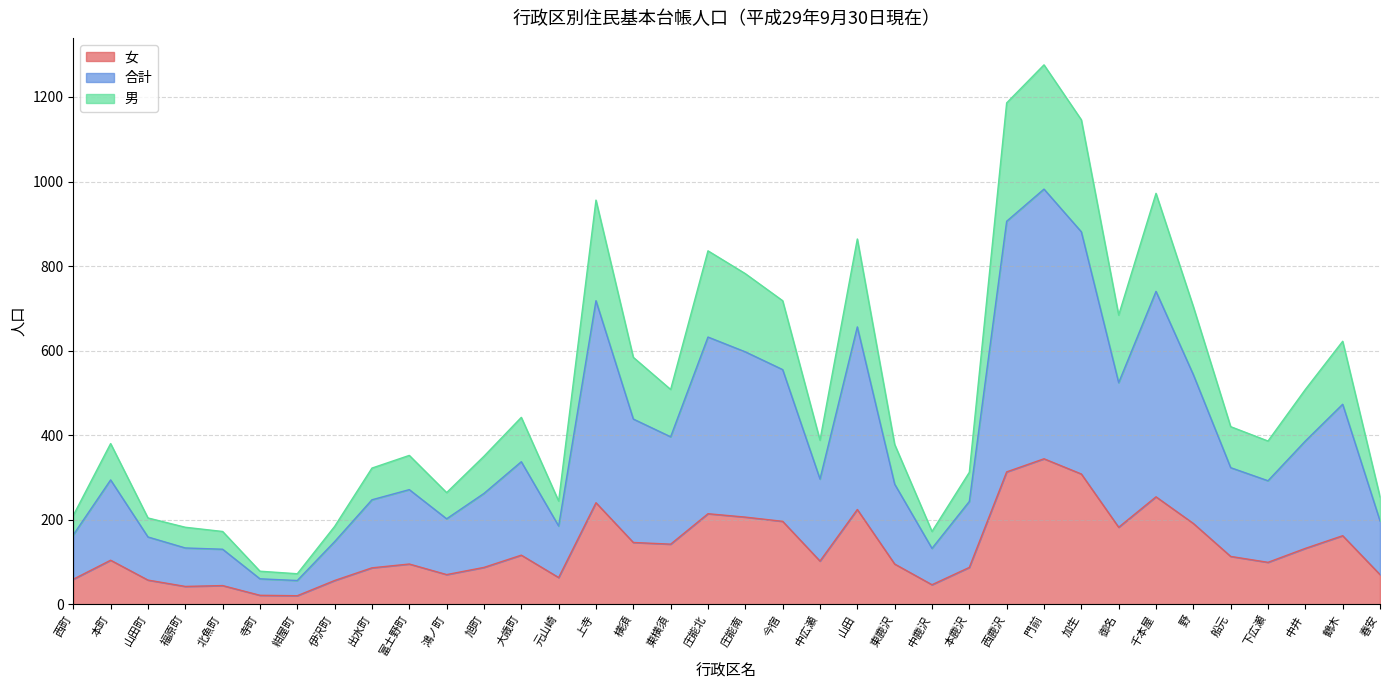

Is it true that 合計 equals 226 at 山田?

False